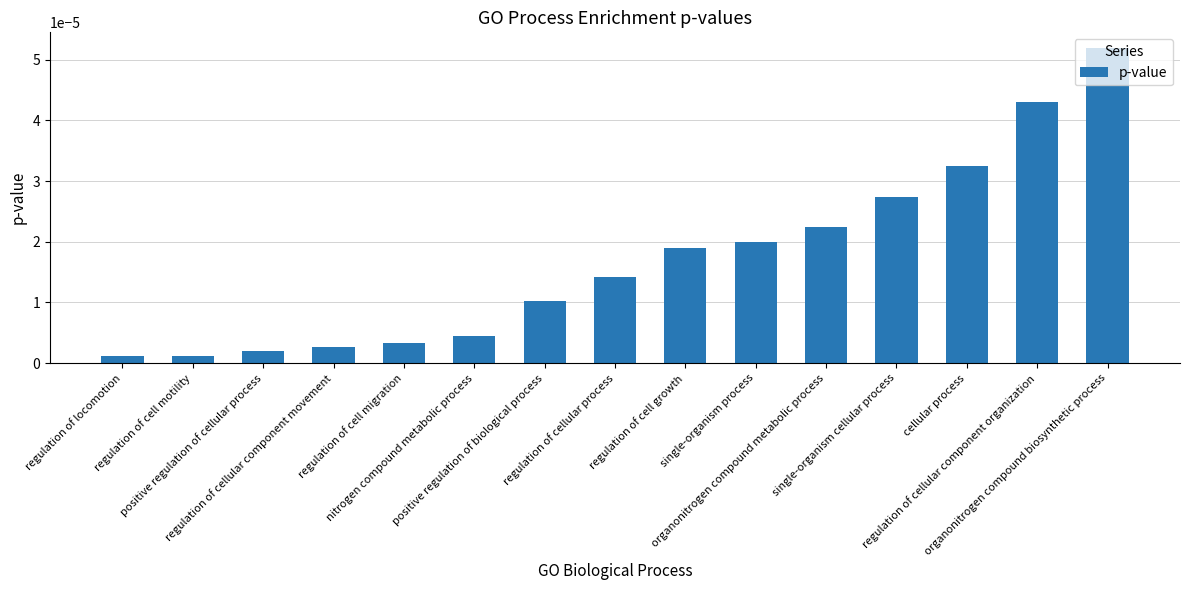

Rank the categories by value from highest to lowest.

organonitrogen compound biosynthetic process, regulation of cellular component organization, cellular process, single-organism cellular process, organonitrogen compound metabolic process, single-organism process, regulation of cell growth, regulation of cellular process, positive regulation of biological process, nitrogen compound metabolic process, regulation of cell migration, regulation of cellular component movement, positive regulation of cellular process, regulation of cell motility, regulation of locomotion